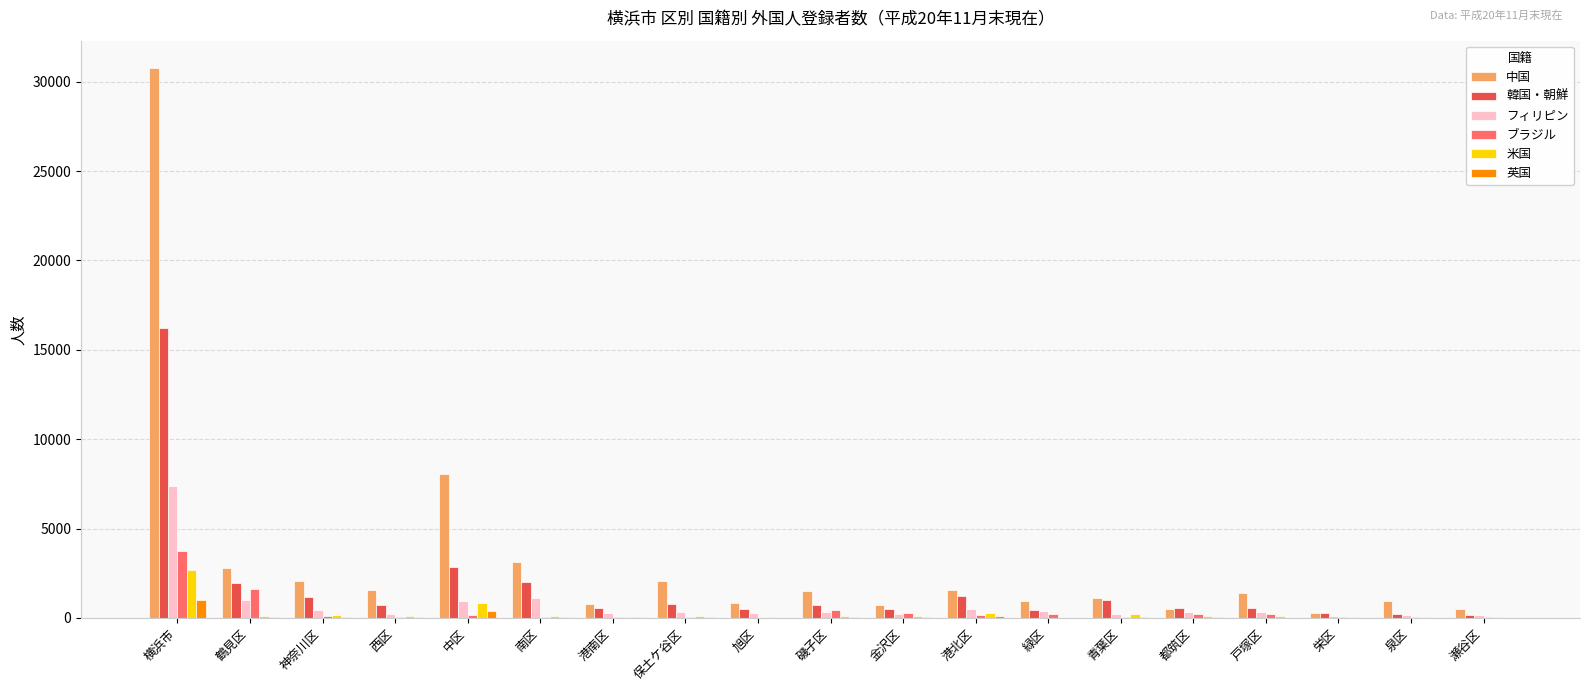

Which series has the largest range (max minus min)?

中国